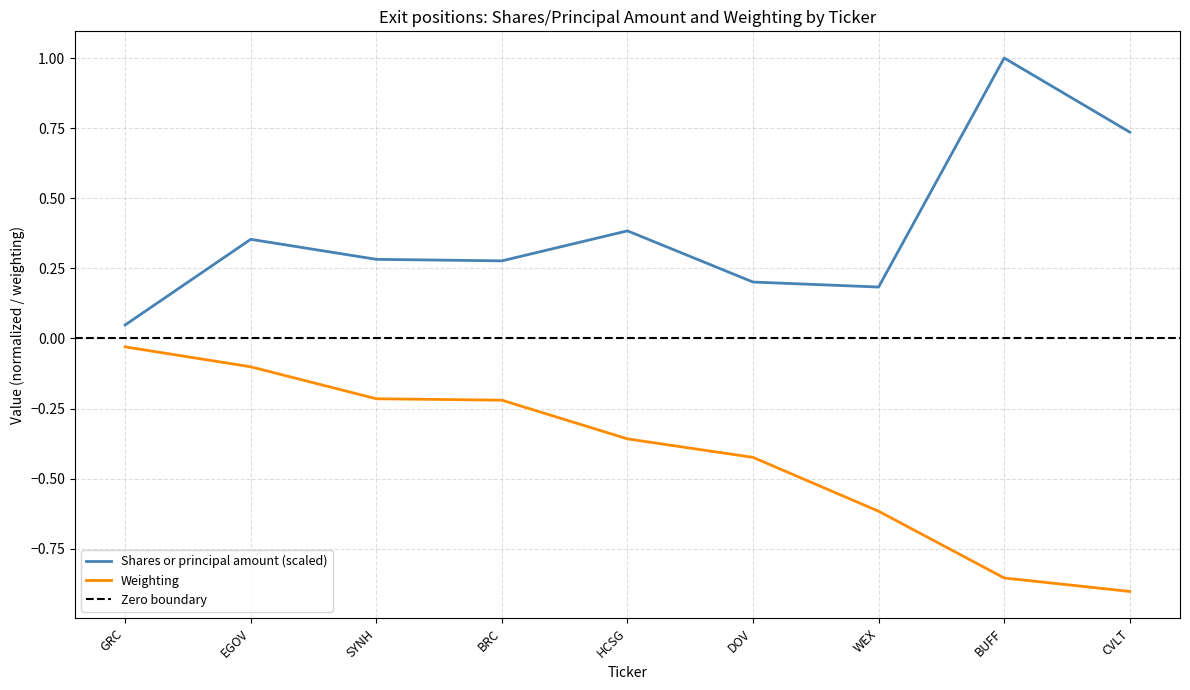

What is the approximate value of Weighting at CVLT?

-0.9